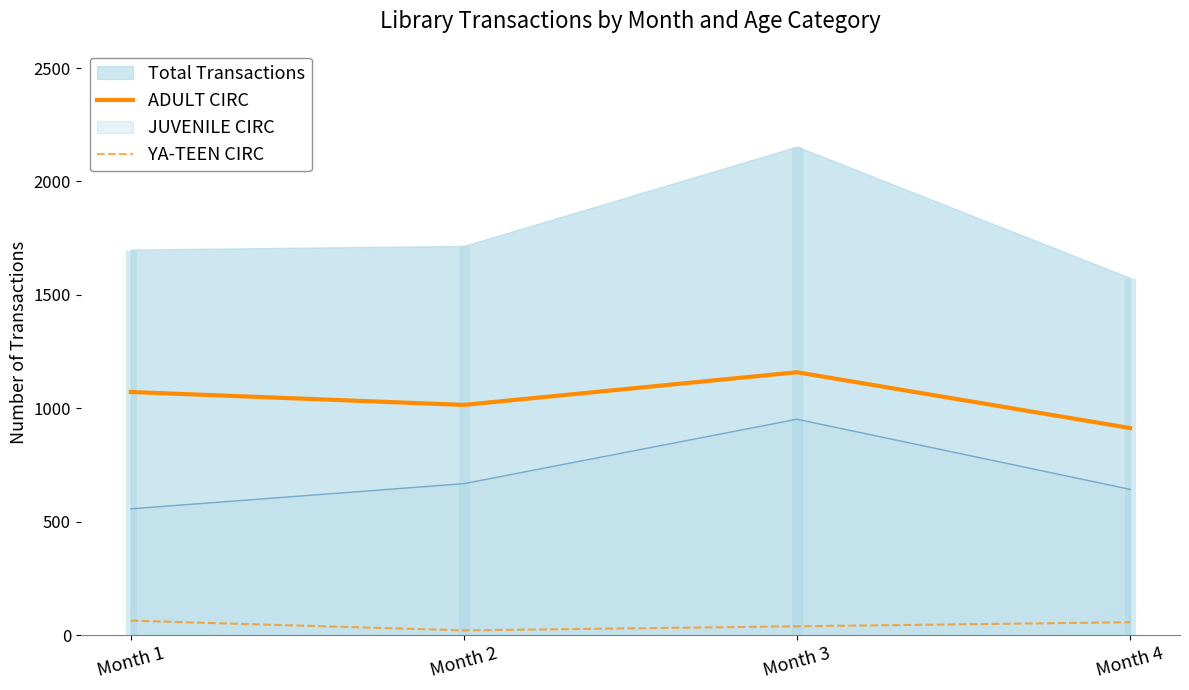

The value of JUVENILE CIRC at Month 1 is 357. True or false?

False